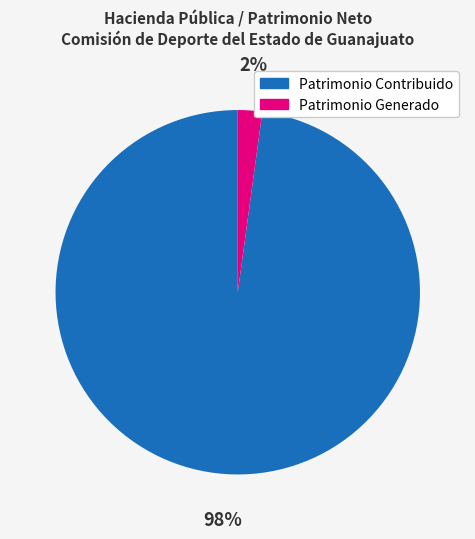

Which slice is the smallest?

Patrimonio Generado